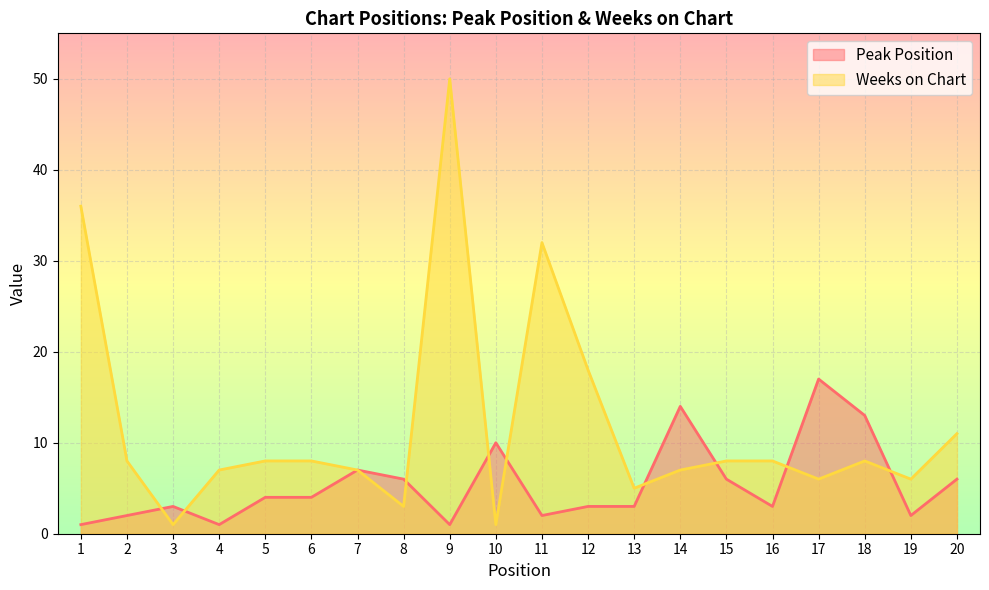

At 15, list the series in order from largest to smallest.

Weeks on Chart, Peak Position